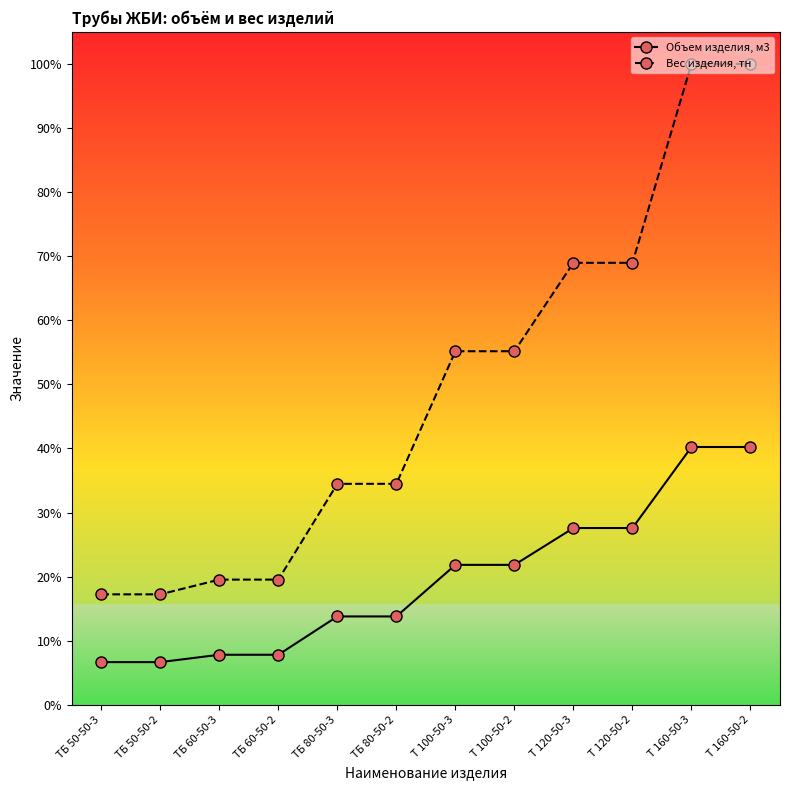

What is the label of the 12th point from the left?

Т 160-50-2